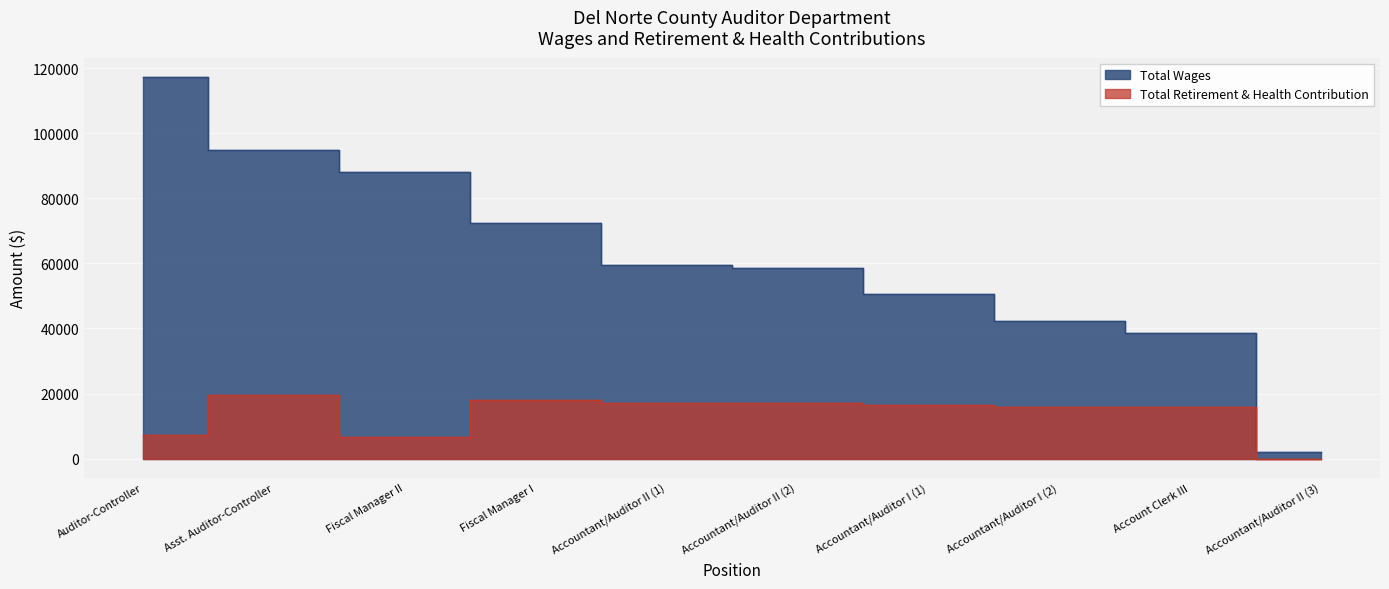

Reading left to right, list all the values displayed in this chart.

Total Wages: 117349	94701	87974	72376	59566	58652	50666	42162	38617	2159
Total Retirement & Health Contribution: 7406	19642	6676	18081	17180	17180	16611	15790	15751	0